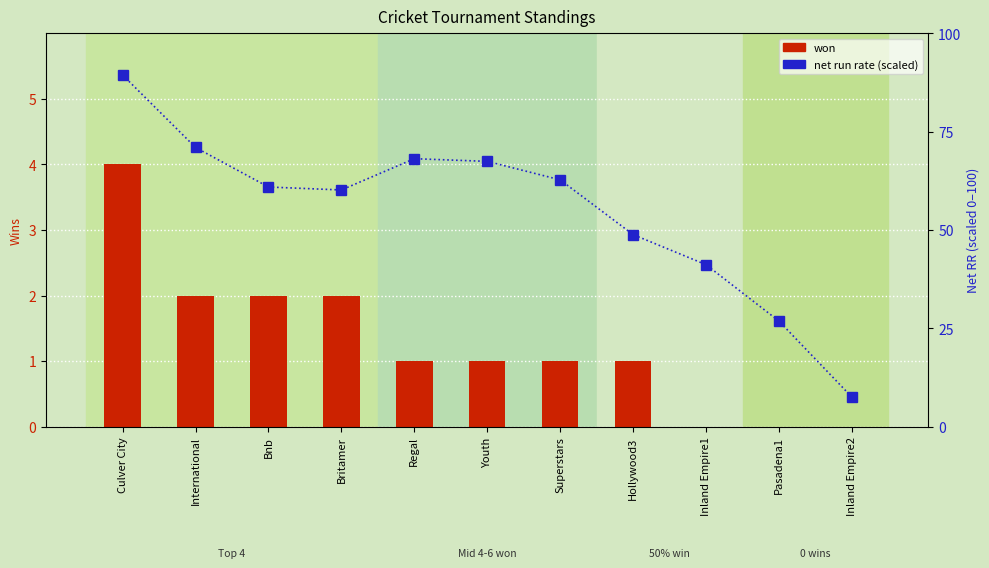

Reading right to left, list all the values displayed in this chart.

won: Inland Empire2=0.0	Pasadena1=0.0	Inland Empire1=0.0	Hollywood3=1.0	Superstars=1.0	Youth=1.0	Regal=1.0	Britamer=2.0	Bnb=2.0	International=2.0	Culver City=4.0
net run rate (scaled): Inland Empire2=7.5	Pasadena1=26.8	Inland Empire1=41.2	Hollywood3=48.8	Superstars=62.7	Youth=67.4	Regal=68.1	Britamer=60.2	Bnb=60.9	International=71.0	Culver City=89.4